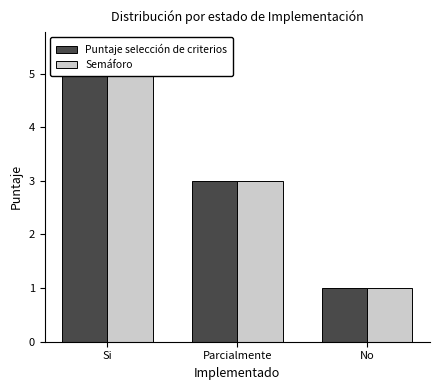

Read the Puntaje selección de criterios value at Parcialmente.

3.0